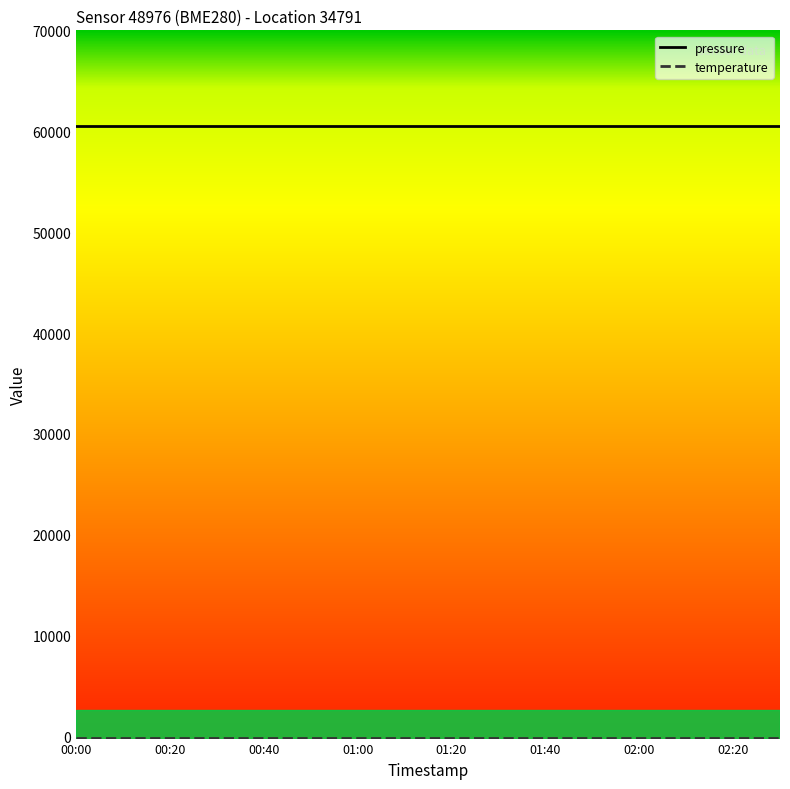

Which series has the largest total across all categories?

pressure